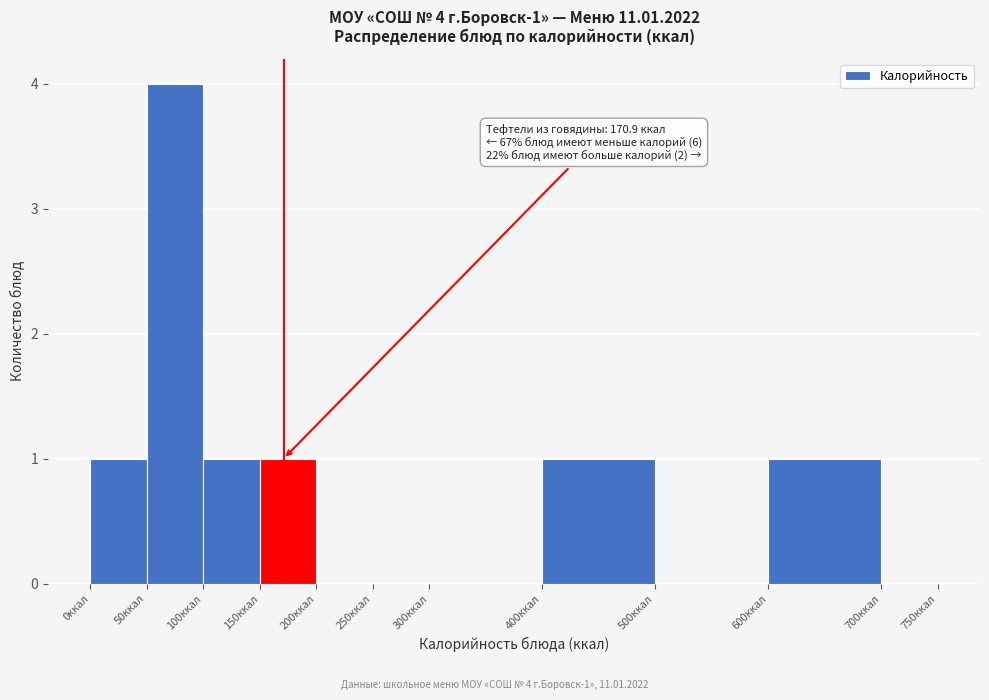

Which range on the x-axis has the tallest bar?

50 to 100